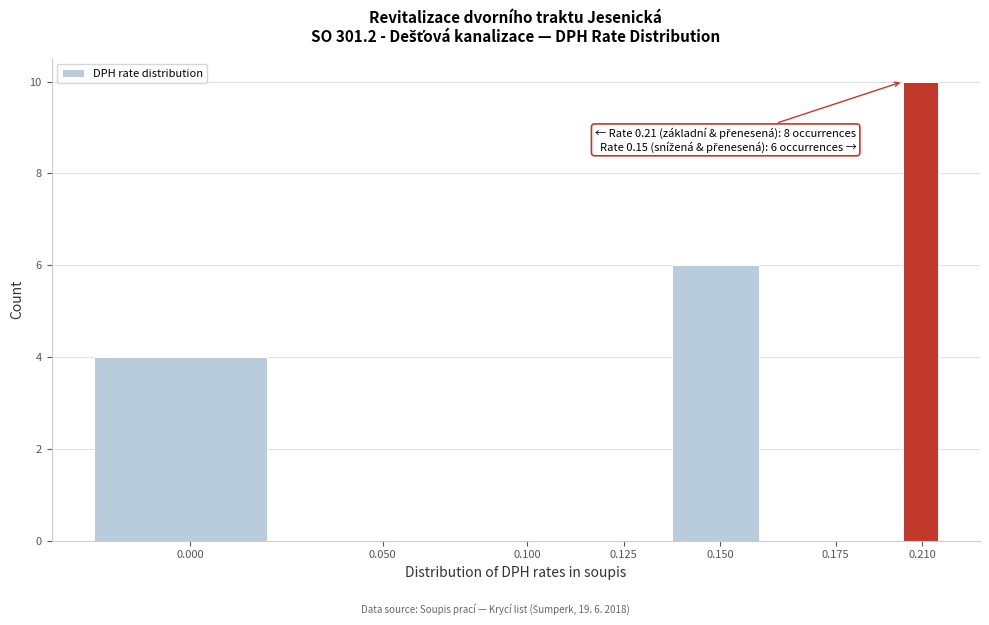

Reading left to right, what are all the values shown in this chart?

0.000=4	0.050=0	0.100=0	0.125=0	0.150=6	0.175=0	0.210=10